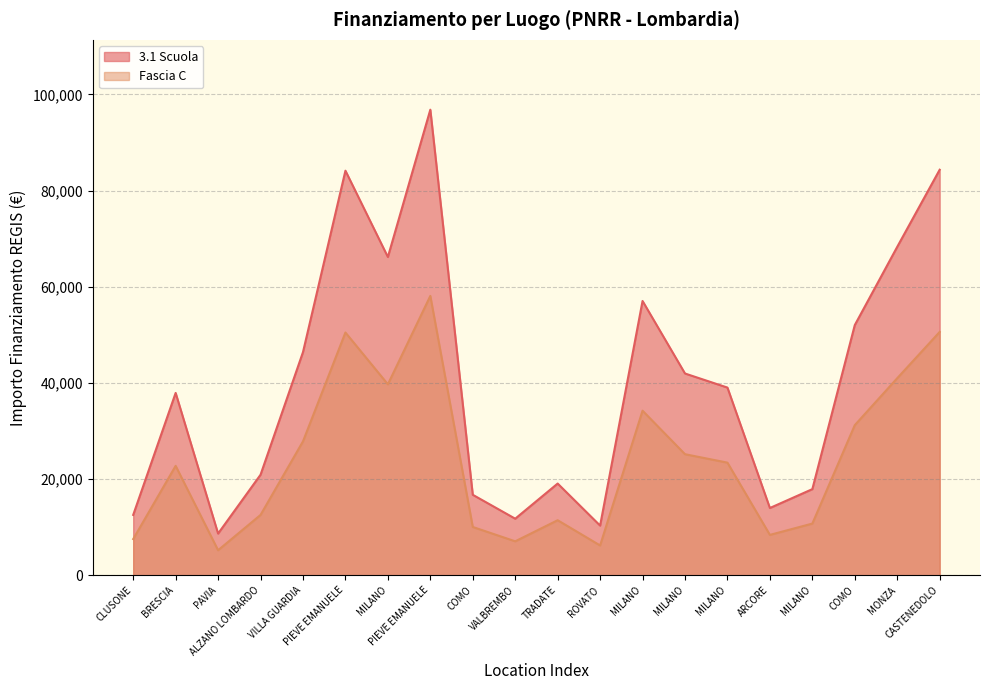

At which category does Fascia C reach its first local peak?

BRESCIA